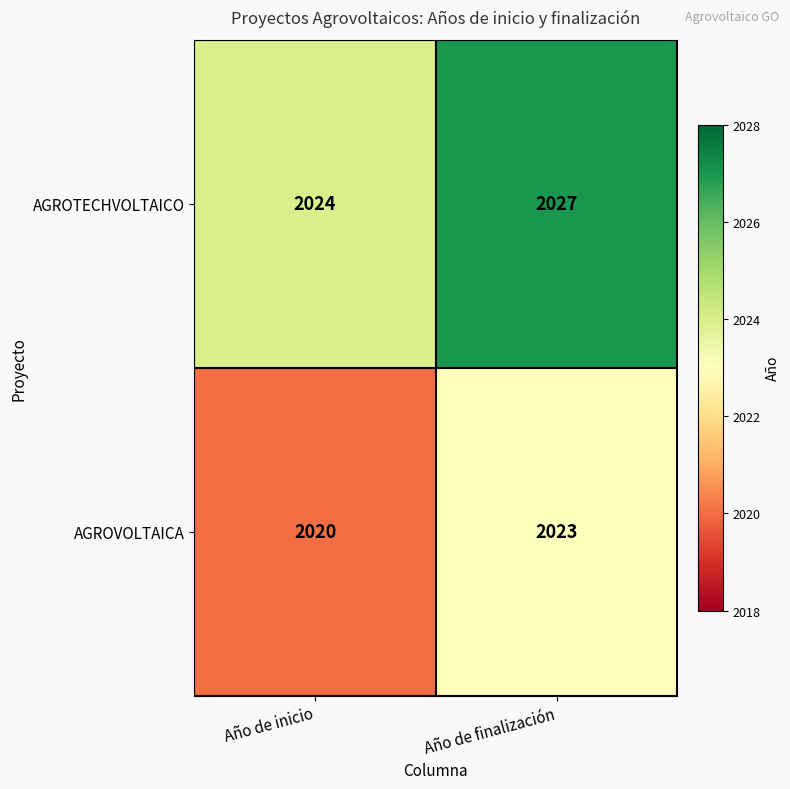

Which label corresponds to the largest value in the chart?

Año de finalización